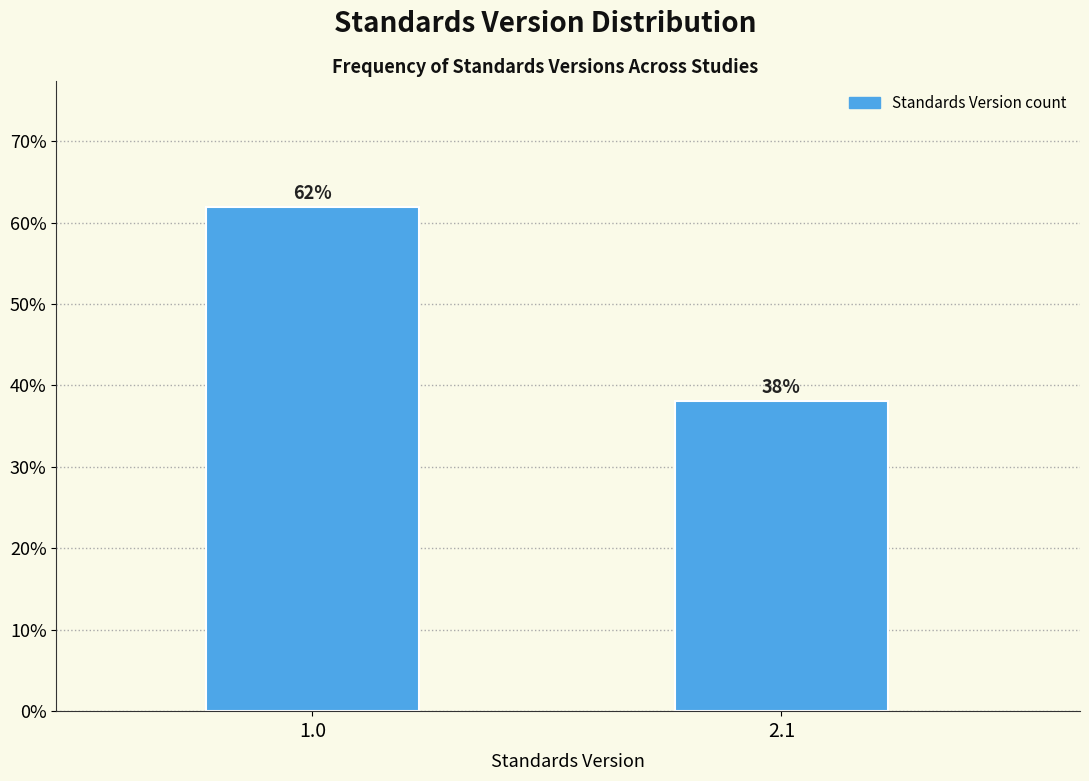

List the labels in order of value, largest first.

1.0, 2.1